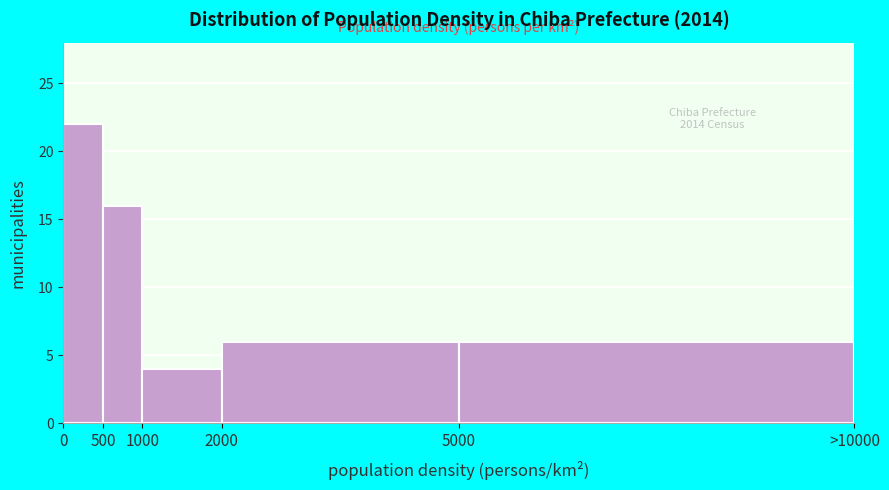

Reading left to right, transcribe all the data shown in this chart.

0=22	500=16	1000=4	2000=6	5000=6